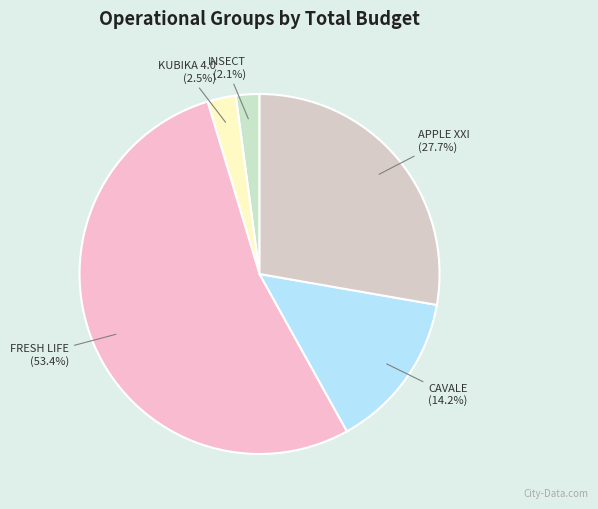

What portion of the pie excludes CAVALE?

85.8%